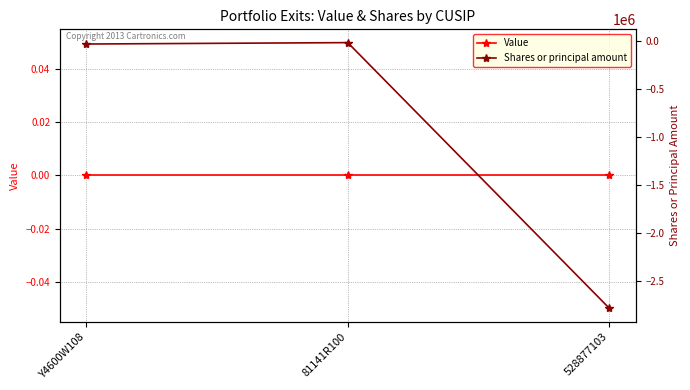

Reading left to right, transcribe all the data shown in this chart.

Value: Y4600W108=0	81141R100=0	528877103=0
Shares or principal amount: Y4600W108=-27900	81141R100=-13300	528877103=-2789556